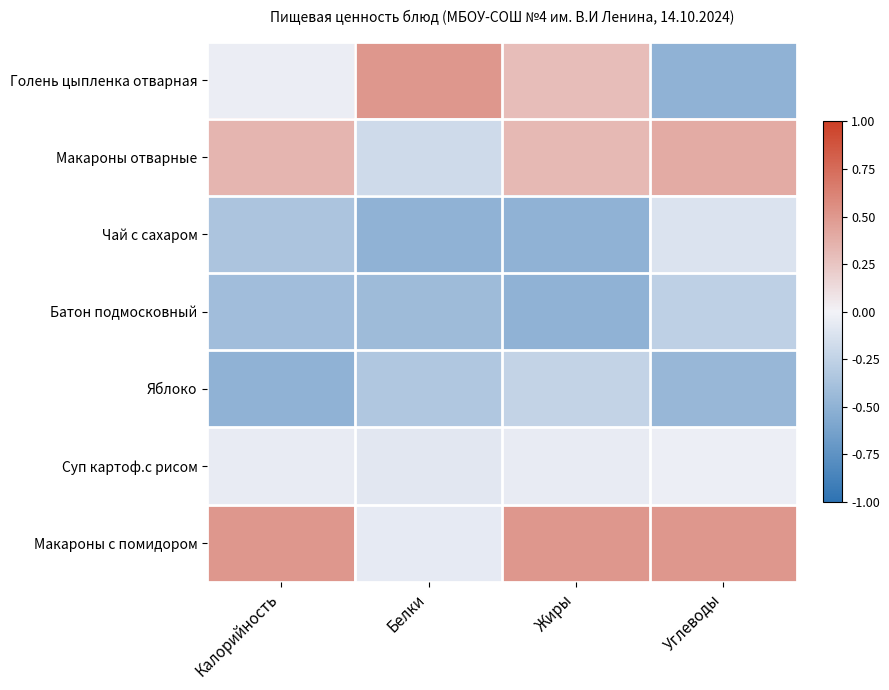

What is the maximum value shown in the chart?

0.5